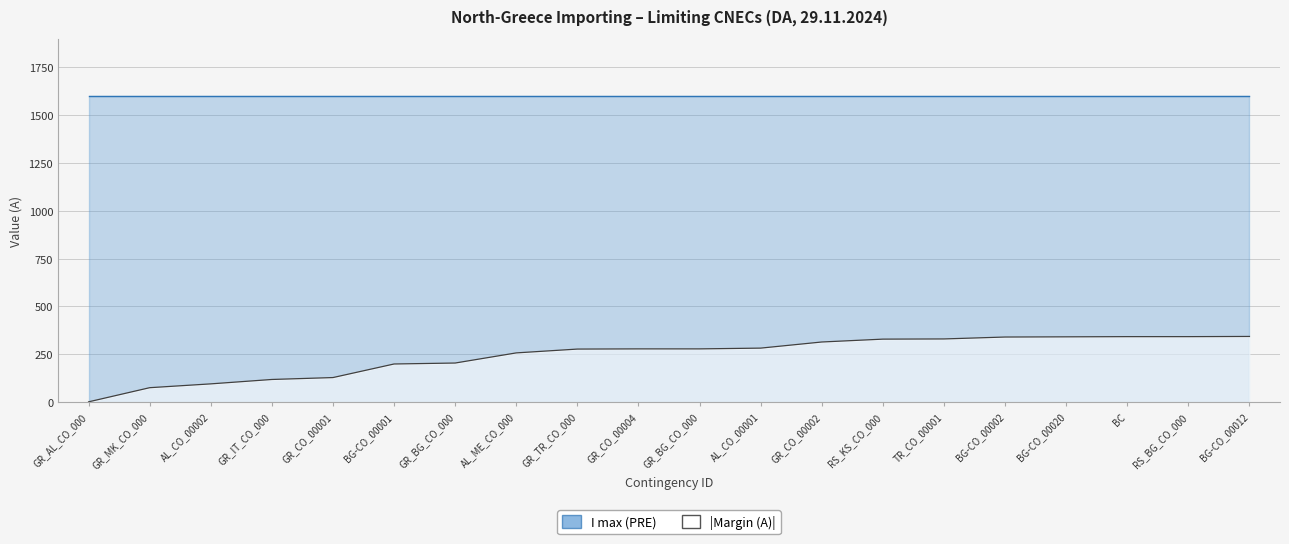

How many lines are shown in the chart?

1